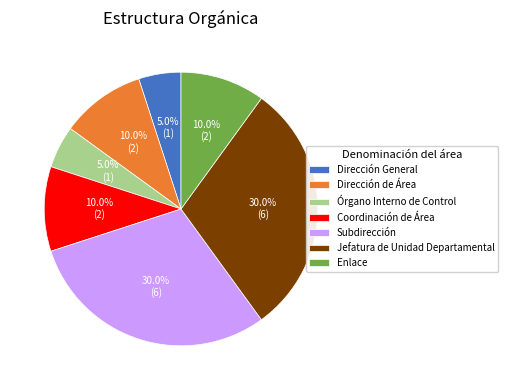

To the nearest percent, what is the difference between the largest and smallest slice percentages?

25%